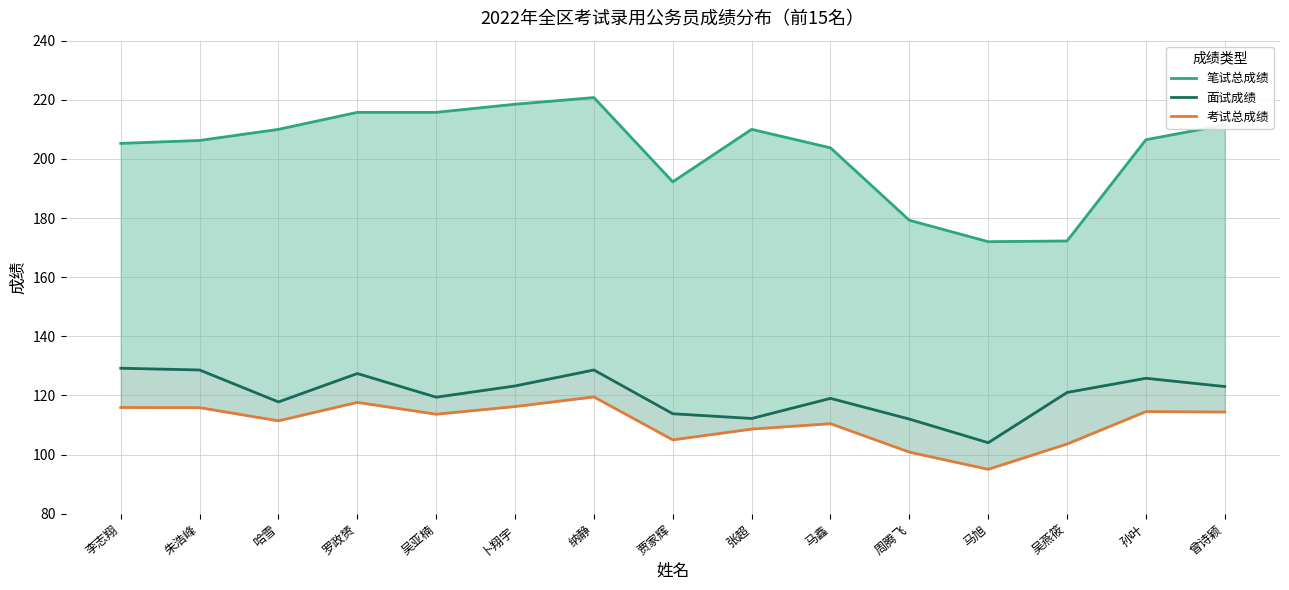

List the series in order of their peak value, lowest first.

考试总成绩, 面试成绩, 笔试总成绩